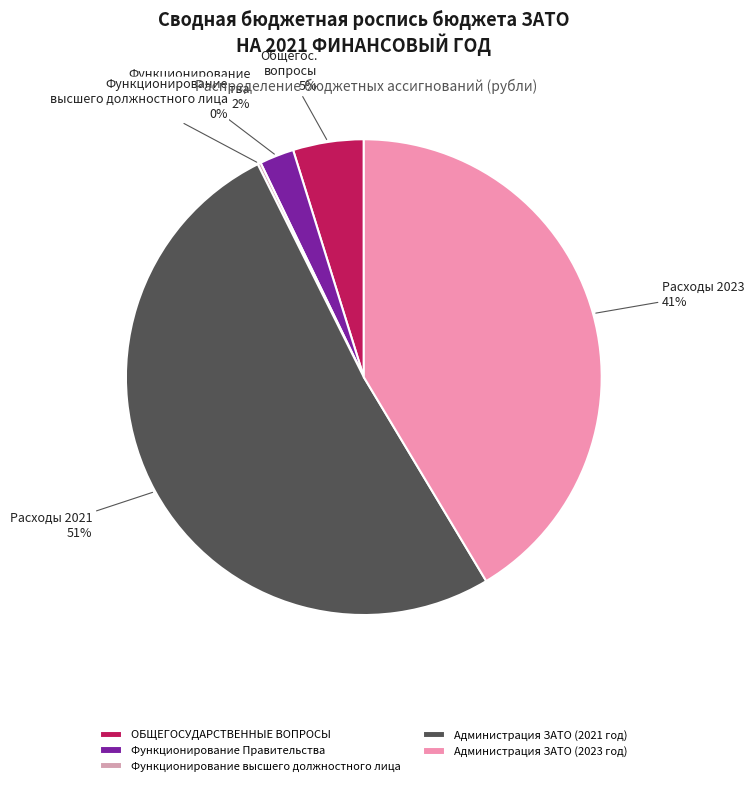

Count the number of slices in the pie.

5